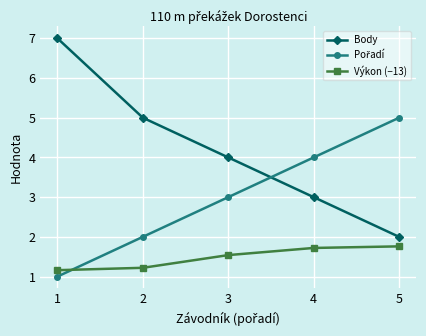

What is the lowest value of the Výkon (−13) series?

1.2